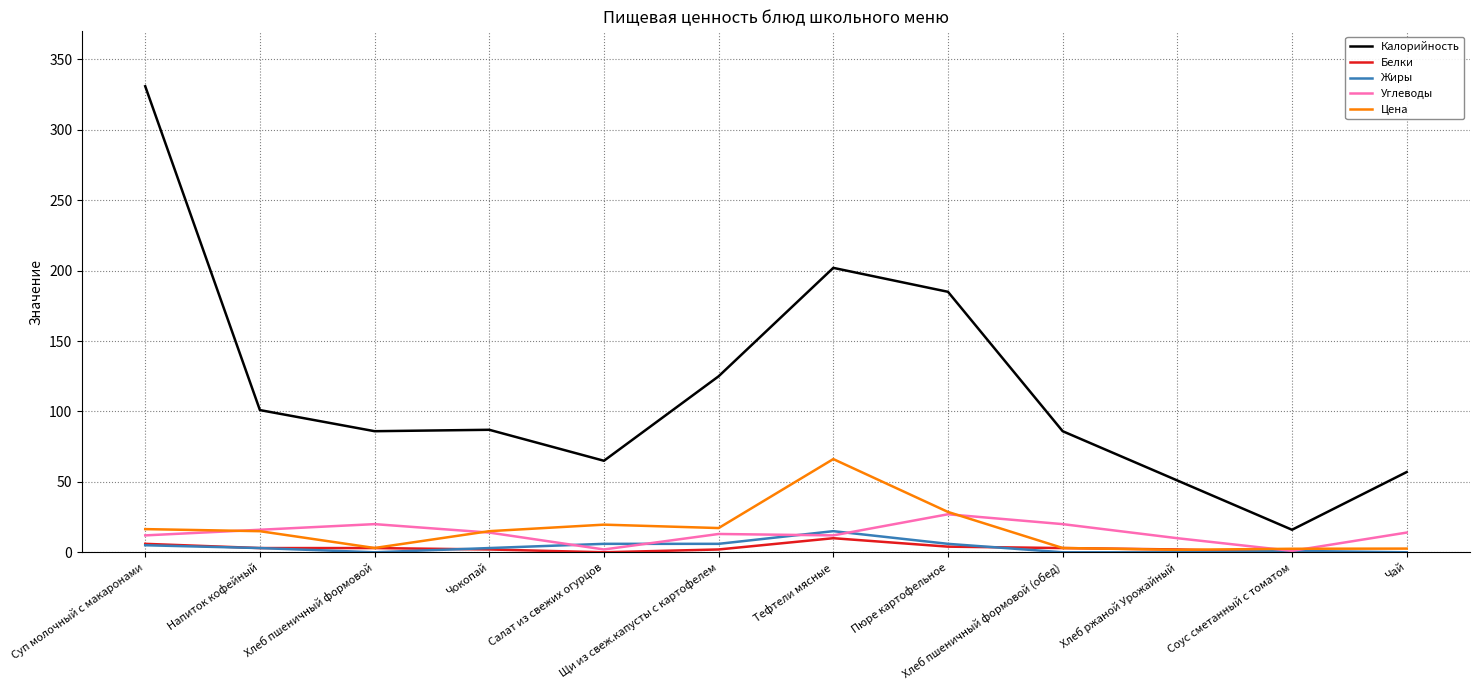

True or false: Углеводы has a value of 20.0 at Хлеб пшеничный формовой (обед).

True